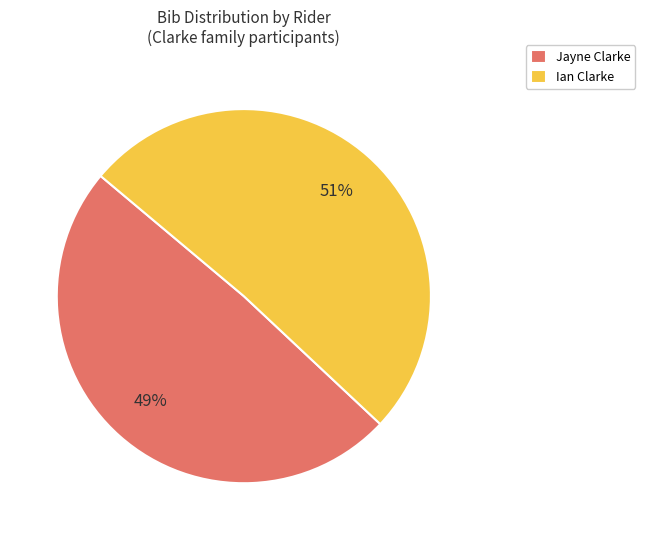

Which category accounts for the majority?

Ian Clarke